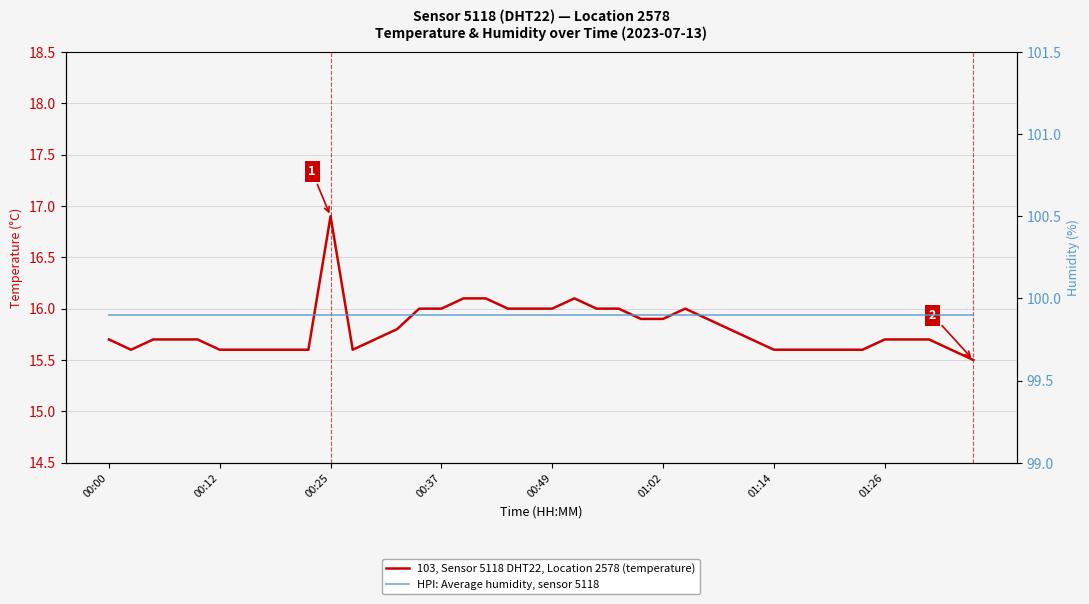

At which category does 103, Sensor 5118 DHT22, Location 2578 (temperature) reach its first local peak?

00:25